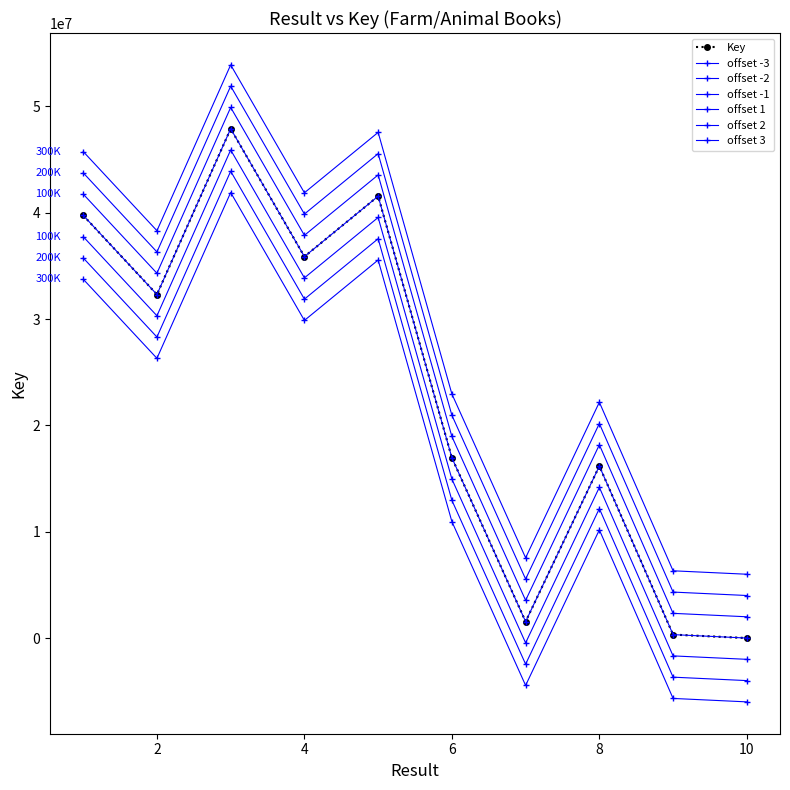

How many data points in offset 1 are less than 34306864?

5